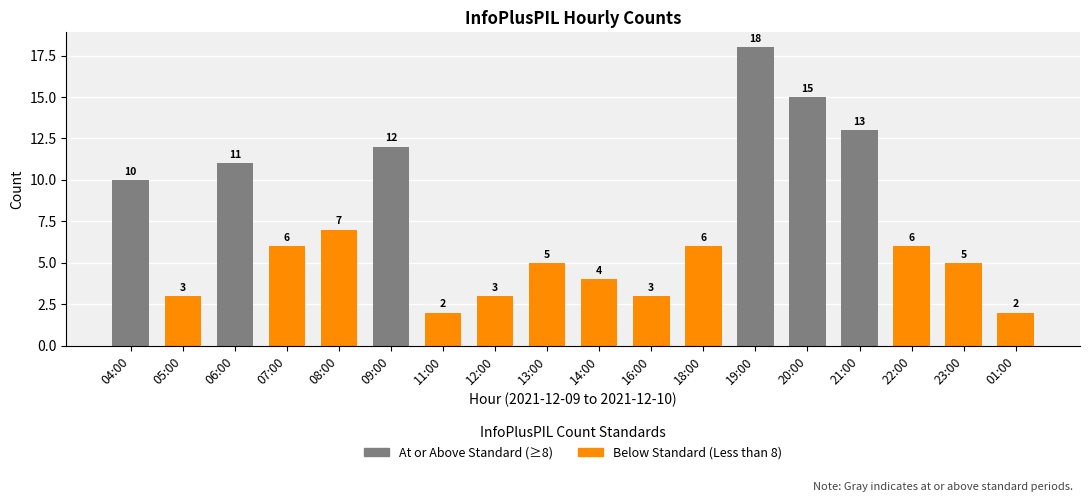

How many values in the Below Standard (Less than 8) series exceed 3?

7